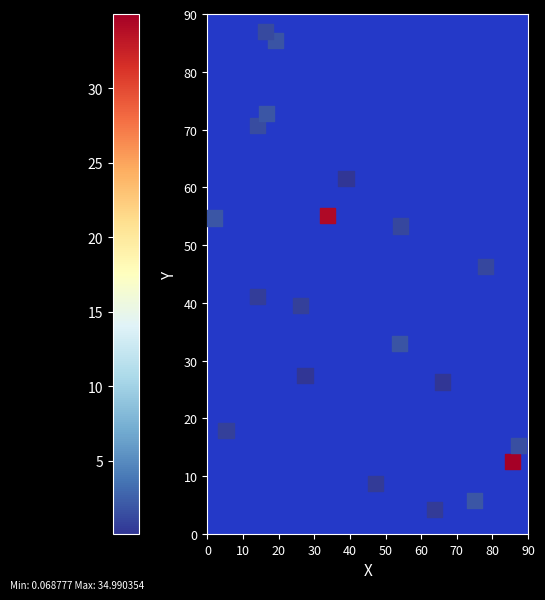

What is the range of Y values (max minus min)?

82.7